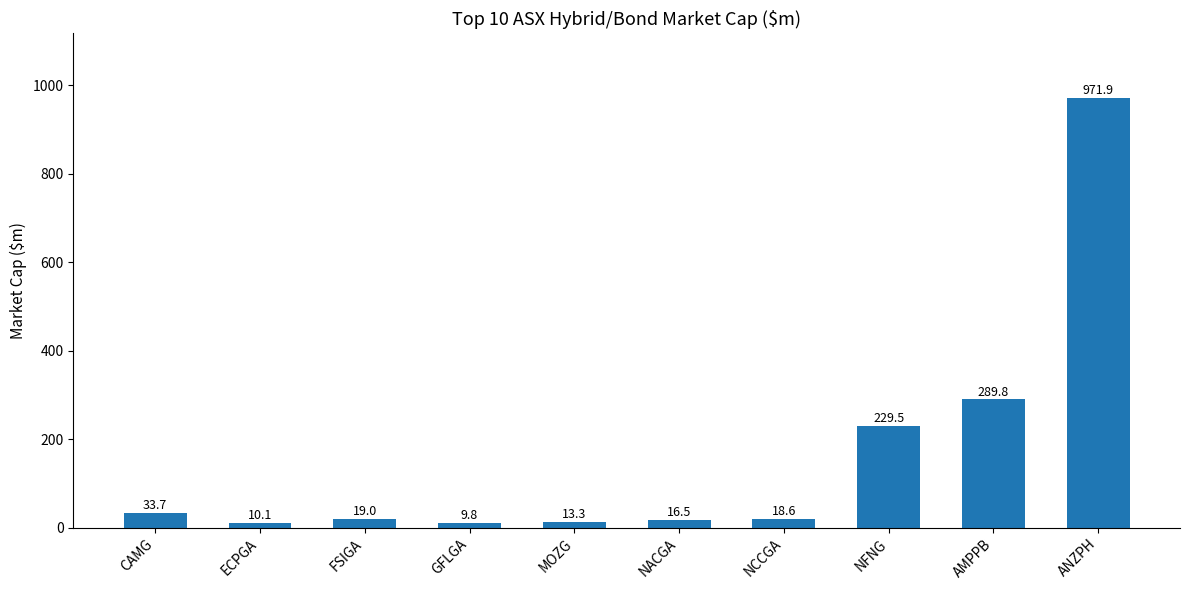

What is the sum of the values at ECPGA and MOZG?

23.4